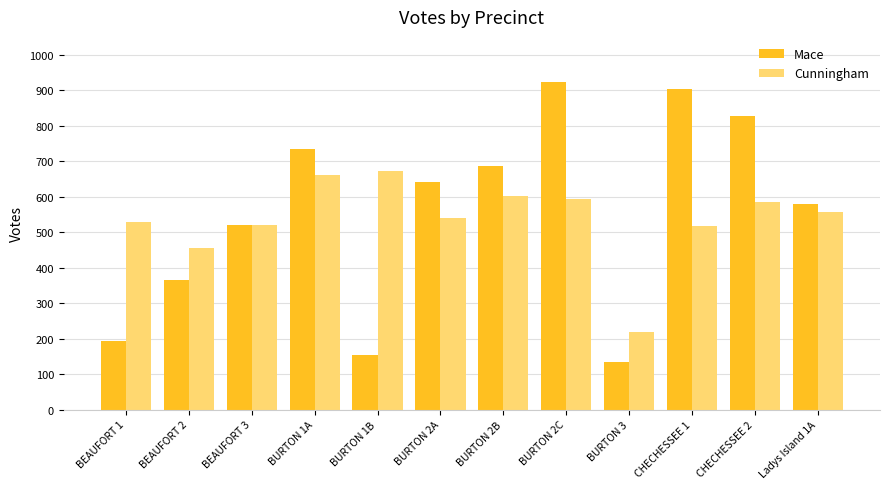

What is the value of the Mace bar at the 1st from the left?

192